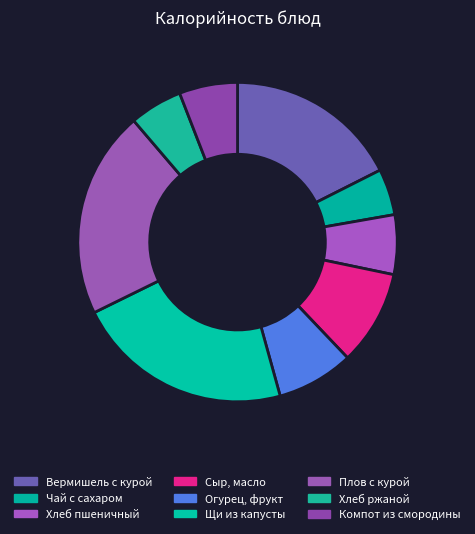

How many segments does this pie chart have?

9